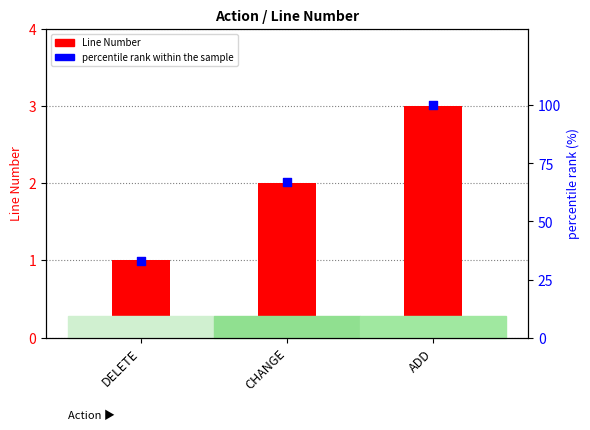

Which series has the largest total across all categories?

percentile rank within the sample